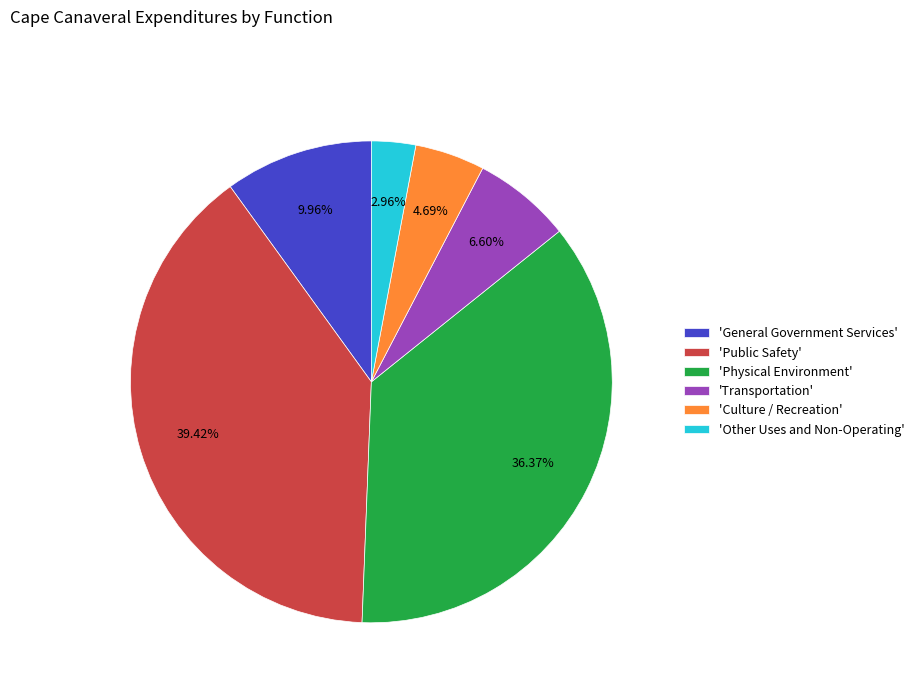

Do 'Culture / Recreation' and 'Physical Environment' together represent more than half of the pie?

No